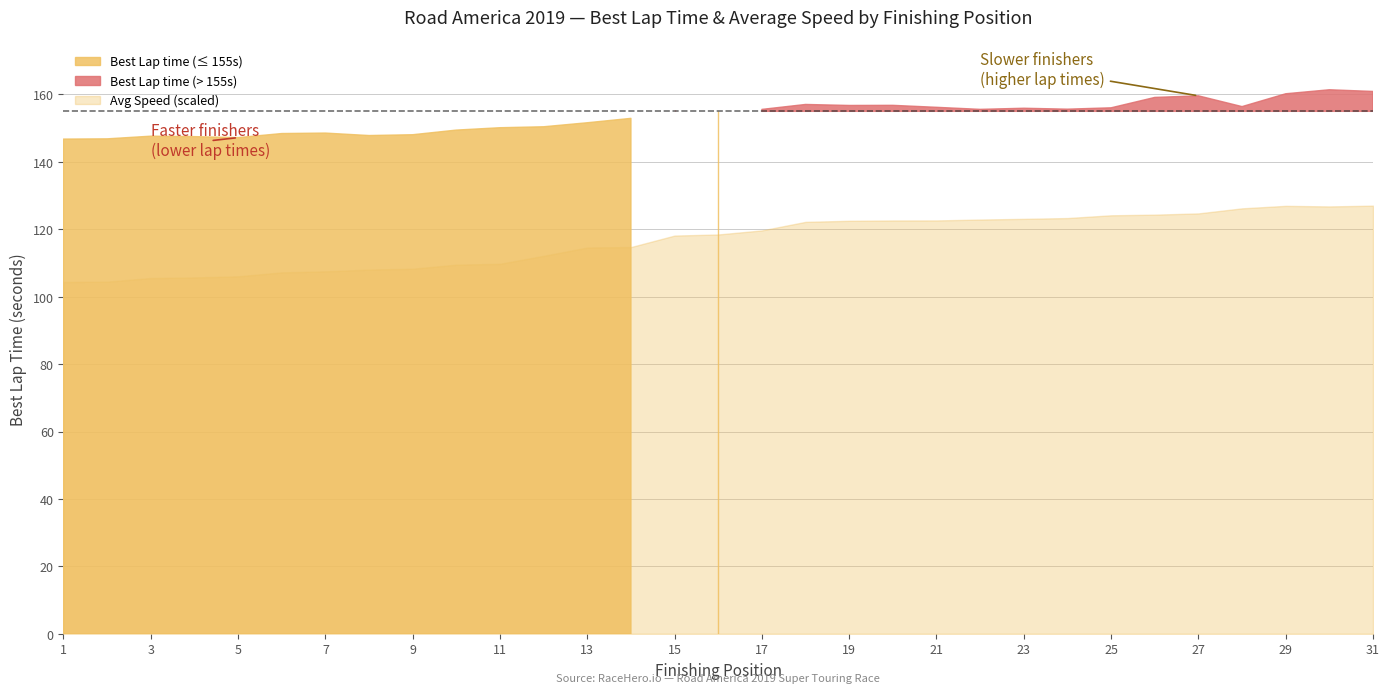

Where is the first local maximum for Best Lap time?

3